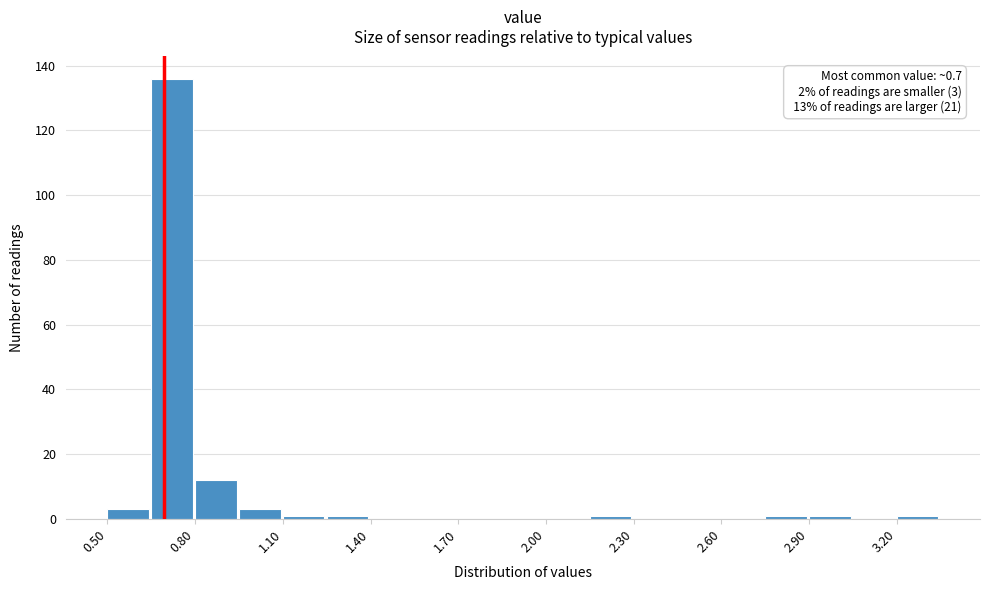

Around what value on the x-axis is the tallest bar? Give the approximate position of its centre, as read against the axis.

0.70